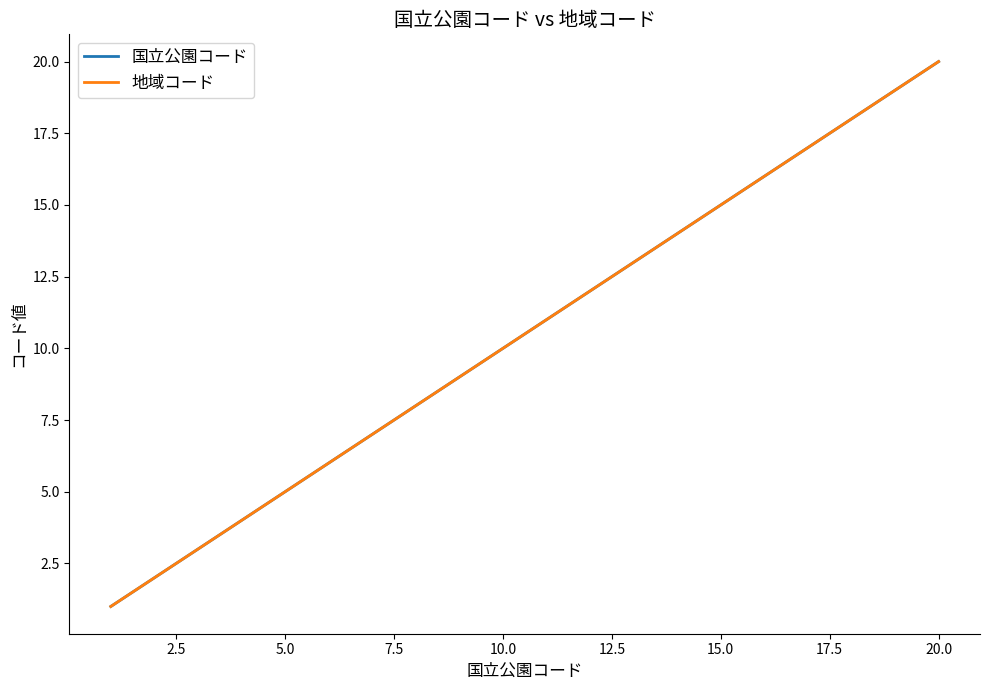

What is the difference between the maximum and minimum values in the 国立公園コード series?

19